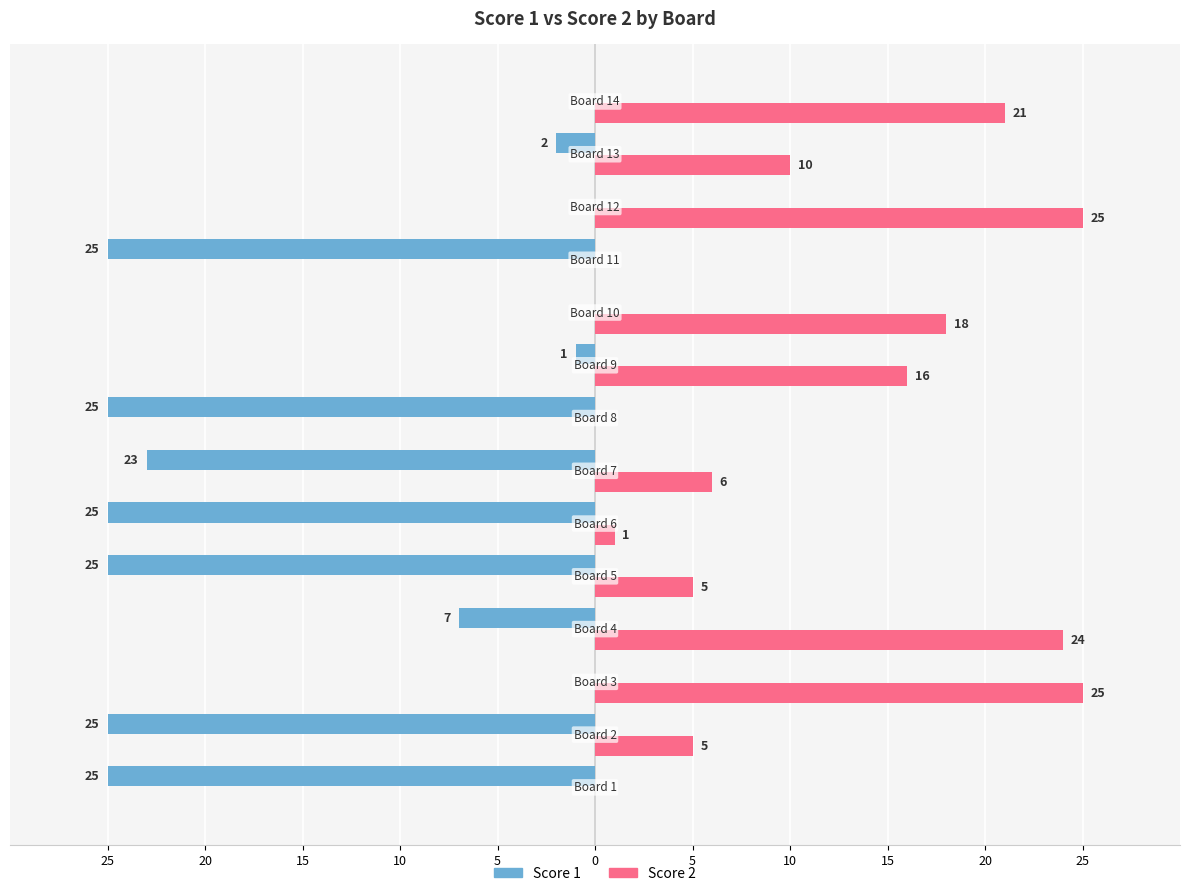

How many data points does each series have?

14